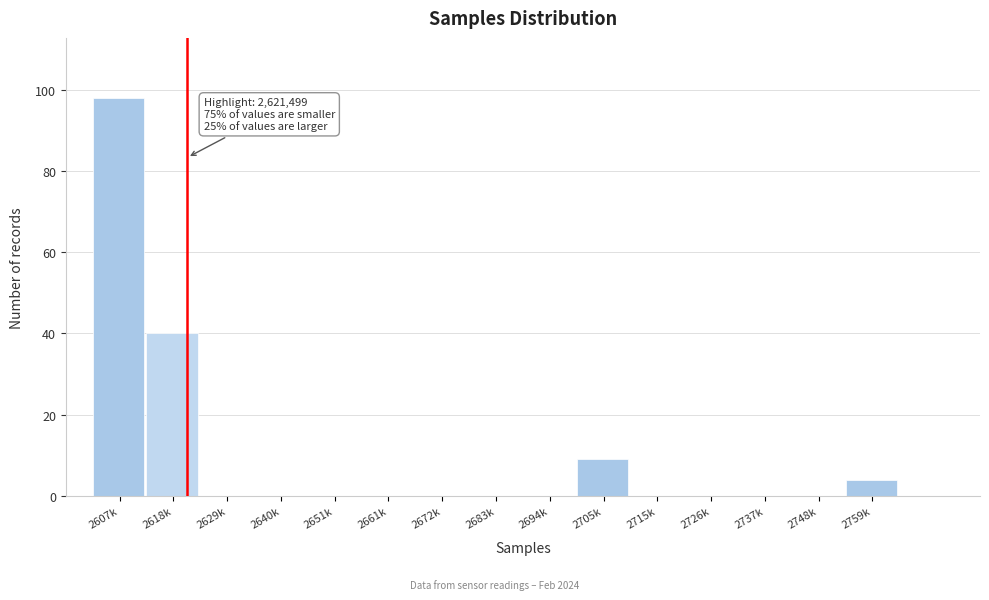

Reading left to right, transcribe all the data shown in this chart.

2607k=98	2618k=40	2629k=0	2640k=0	2651k=0	2661k=0	2672k=0	2683k=0	2694k=0	2705k=9	2715k=0	2726k=0	2737k=0	2748k=0	2759k=4